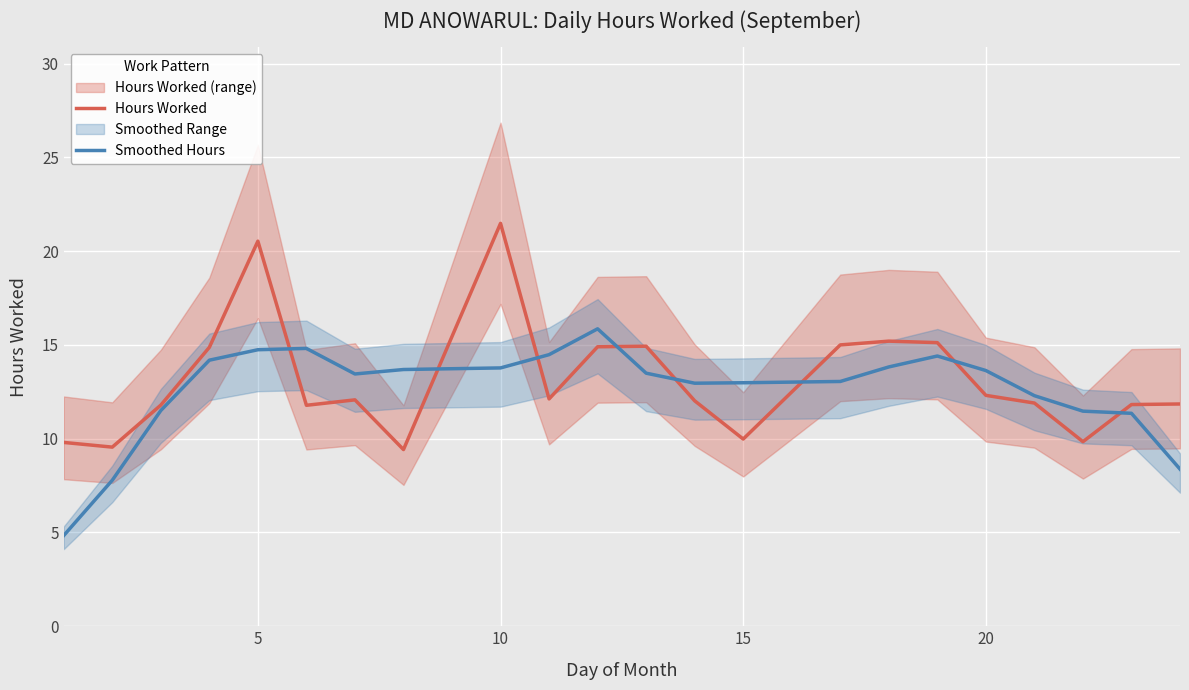

What is the difference between the highest and lowest values at 16?

0.7